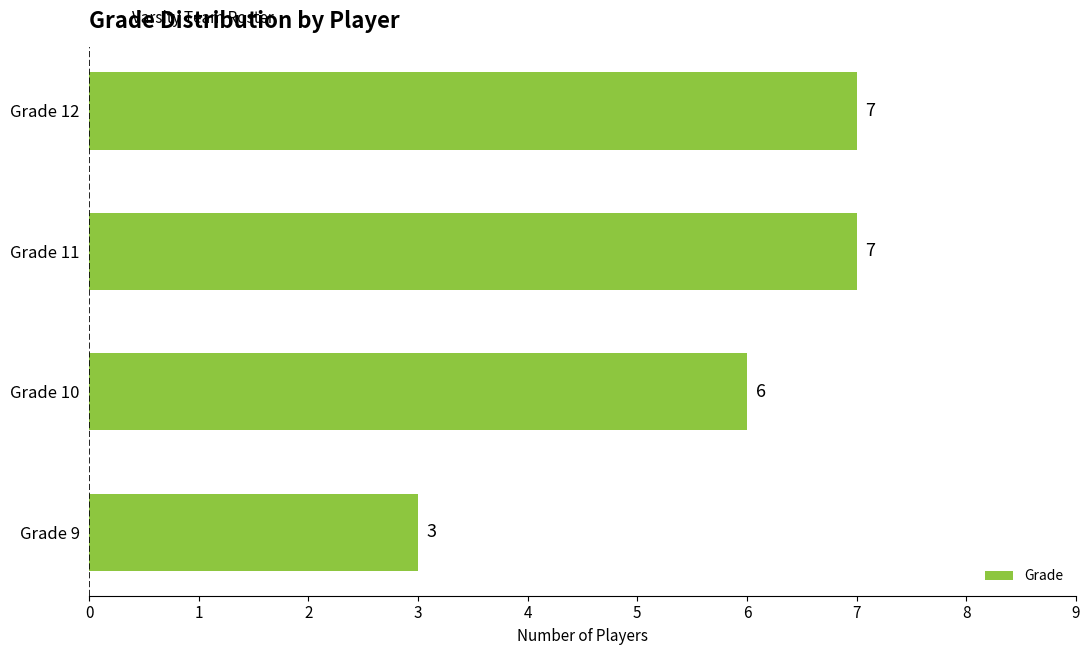

What is the change in value from Grade 9 to Grade 11?

+4